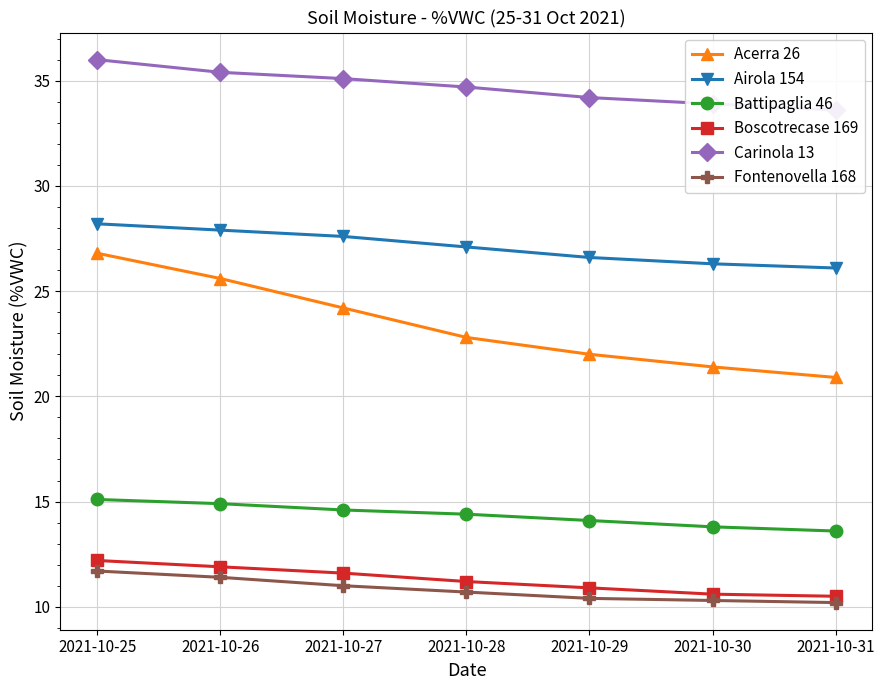

Which series changed the most between 2021-10-29 and 2021-10-30?

Acerra 26